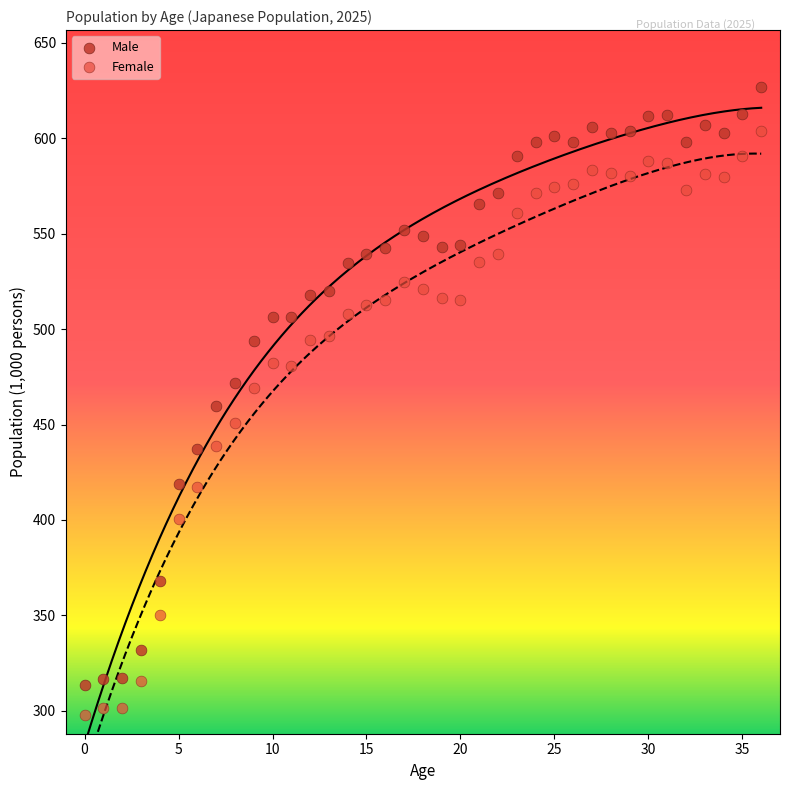

Across all data points, what is the range of Y values (max minus min)?

328.6